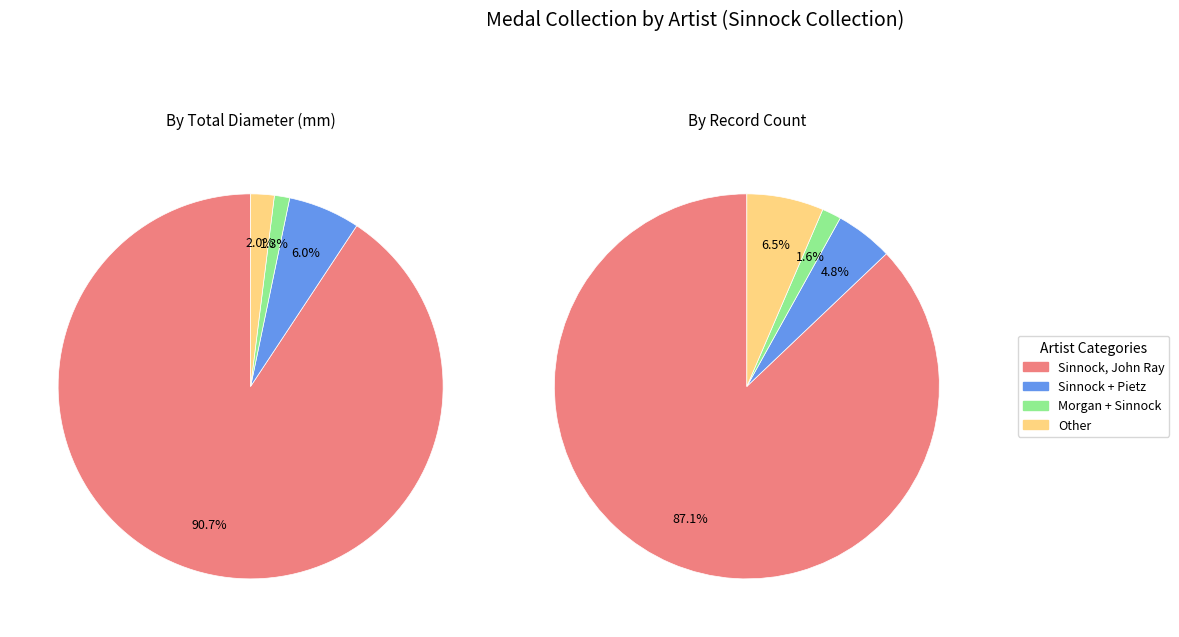

What portion of the pie excludes Morgan, George T.||Sinnock, John Ray?

98.7%